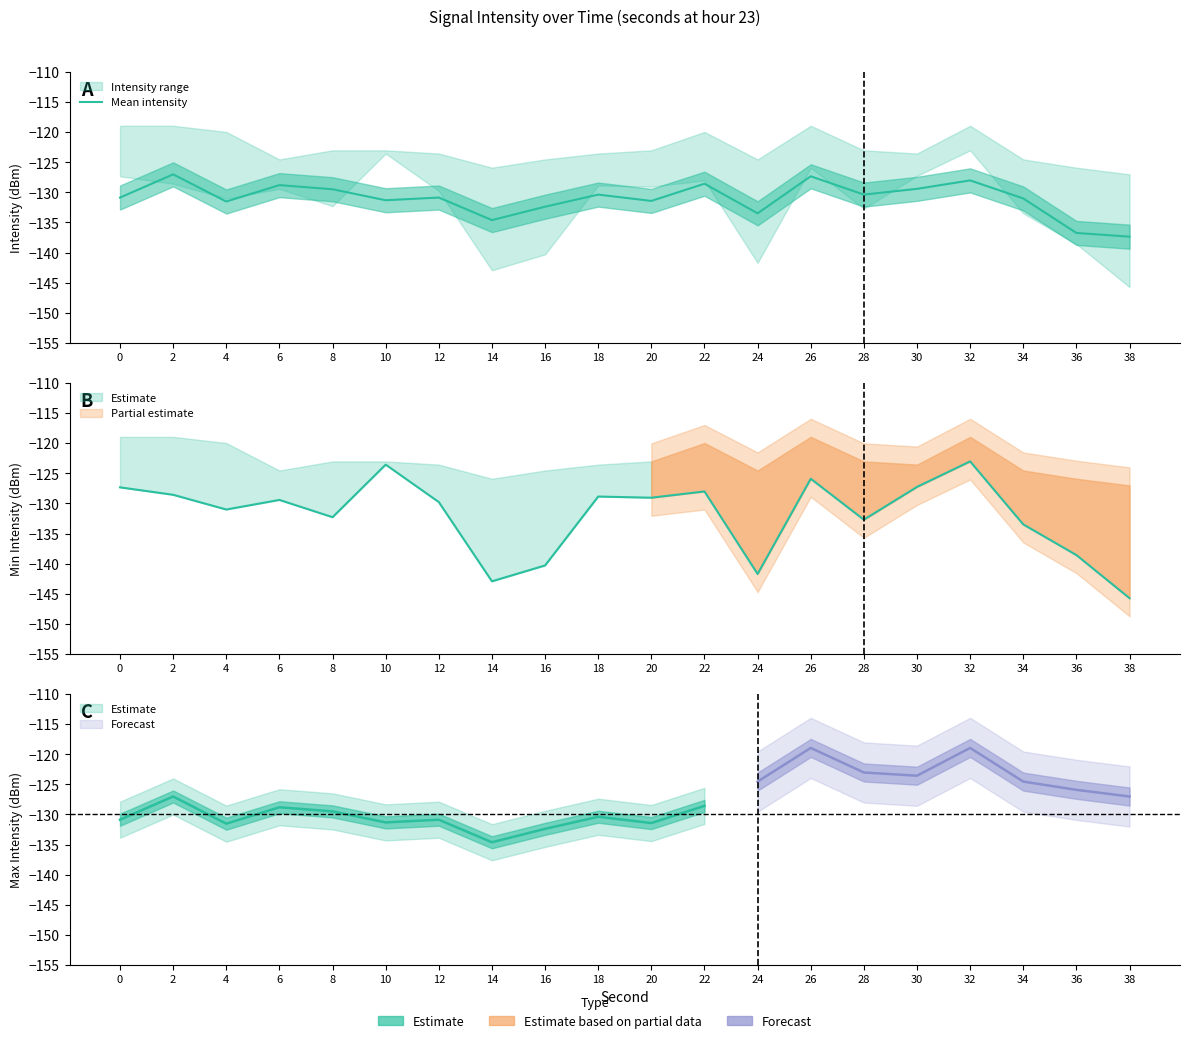

At which label does the data first exceed -130?

2